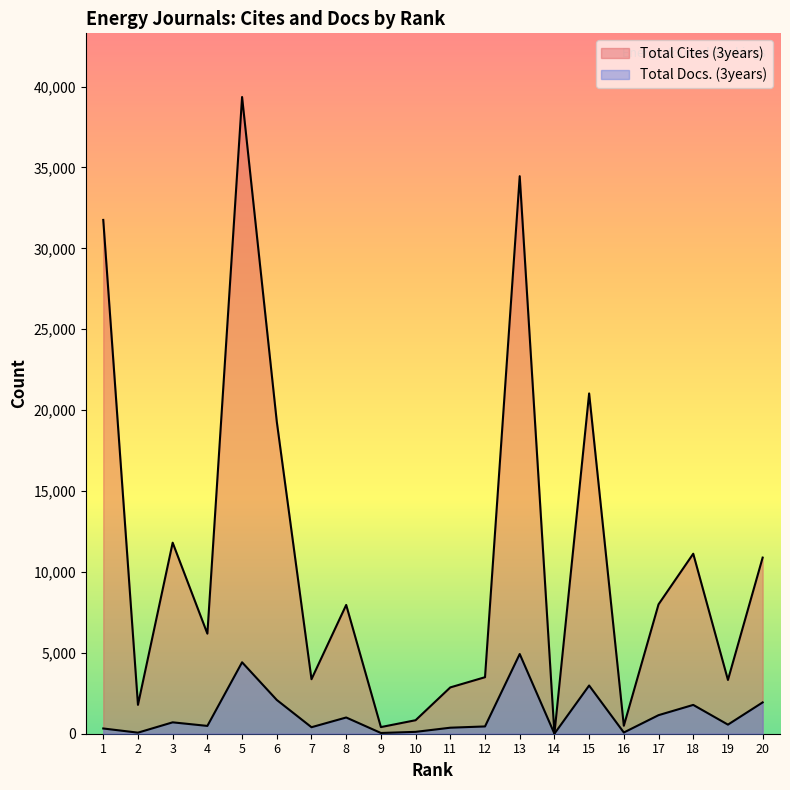

What is the difference between the highest and lowest values at 11?

2491